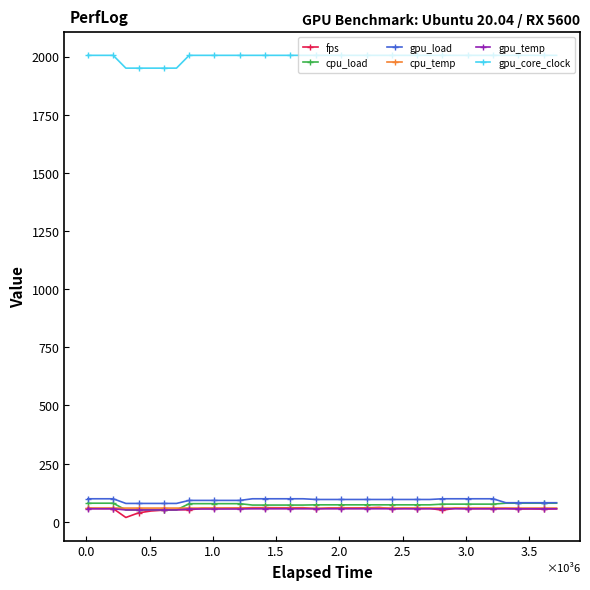

True or false: fps and gpu_core_clock intersect in this chart.

False